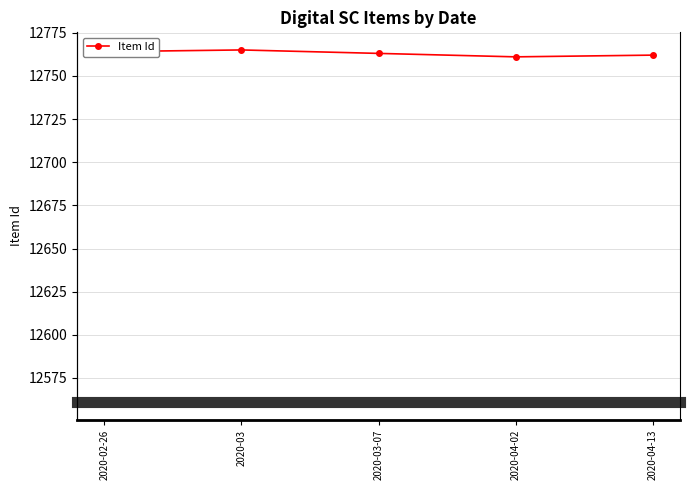

What is the label of the 2nd point from the left?

2020-03